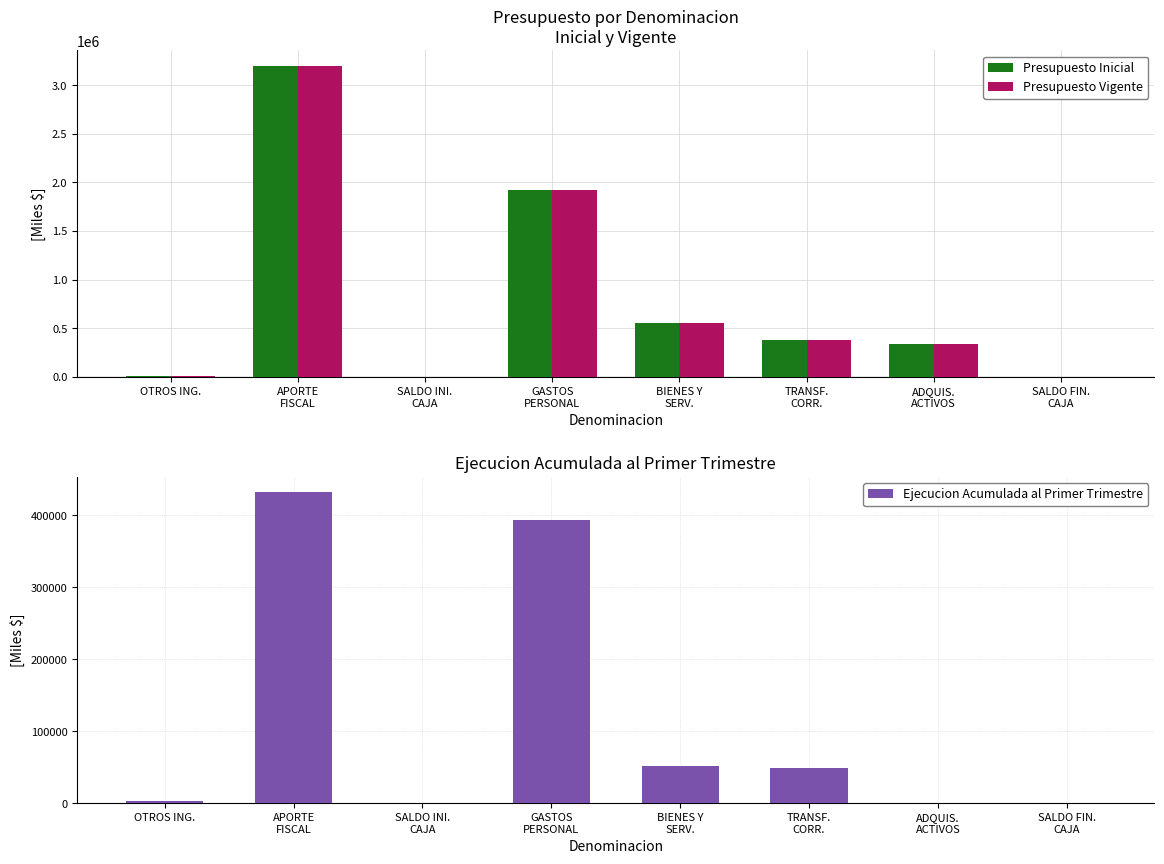

Rank the series at GASTOS
PERSONAL from lowest to highest value.

Ejecucion Acumulada al Primer Trimestre, Presupuesto Inicial, Presupuesto Vigente